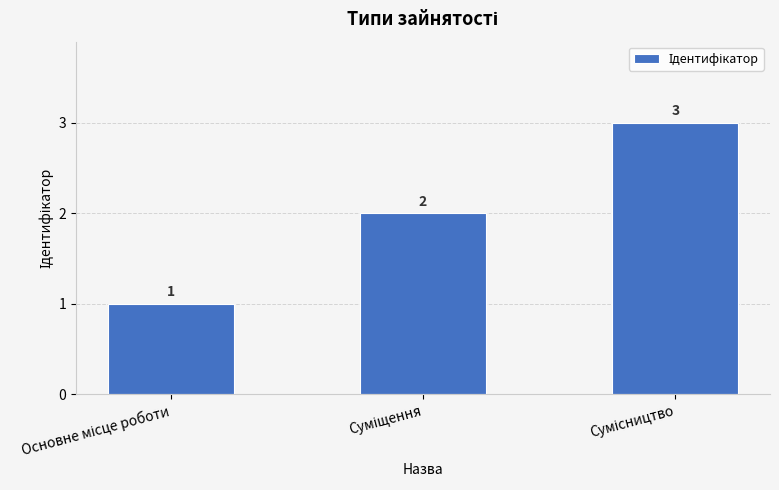

What is the greatest value displayed?

3